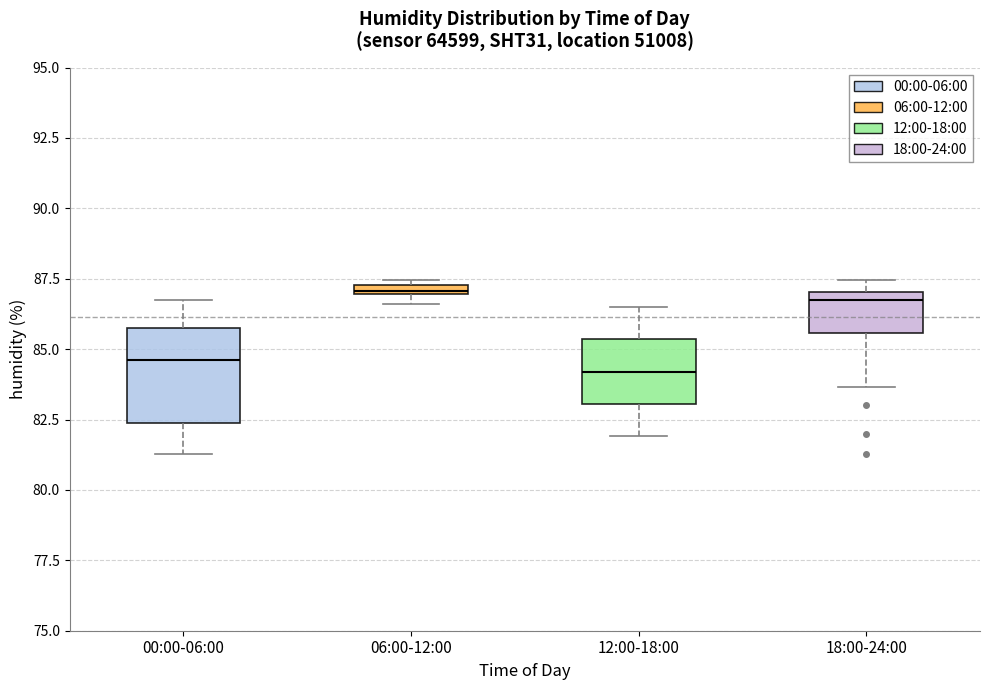

Where is the lower edge of the box for 06:00-12:00 on the y-axis? The values are not printed on the chart, so give them approximately, as read against the axis.

87.0